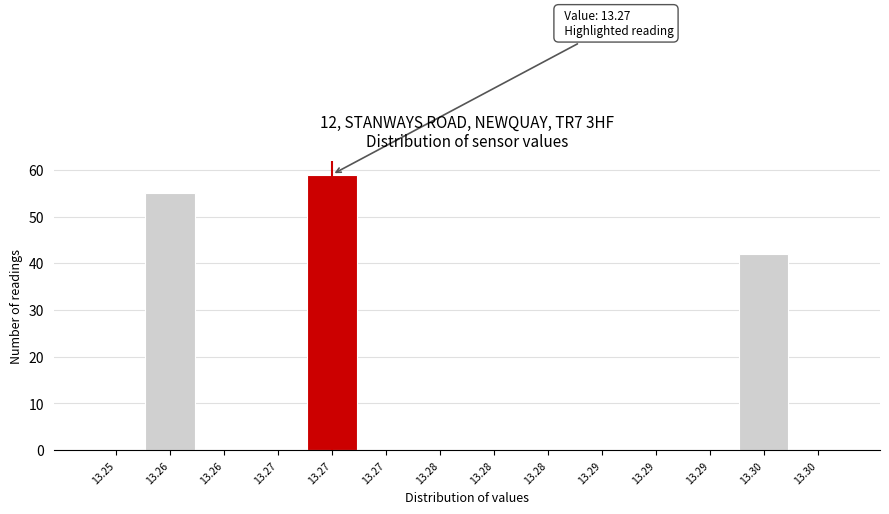

How many series are shown in this chart?

1